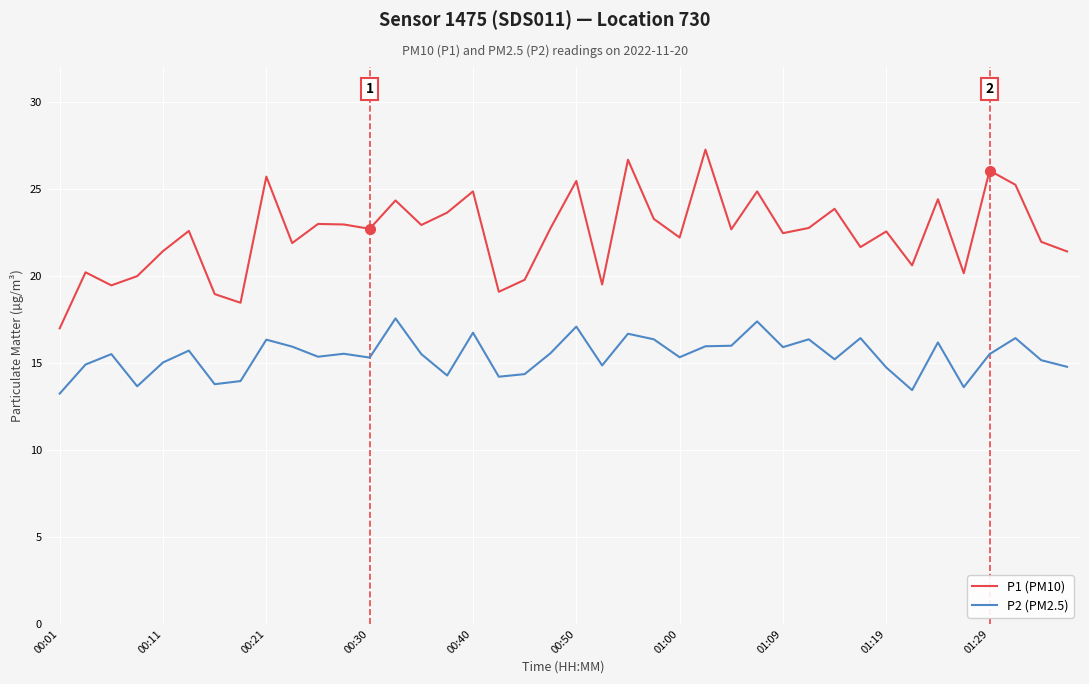

What is the difference between the maximum and minimum values in the P2 (PM2.5) series?

4.3